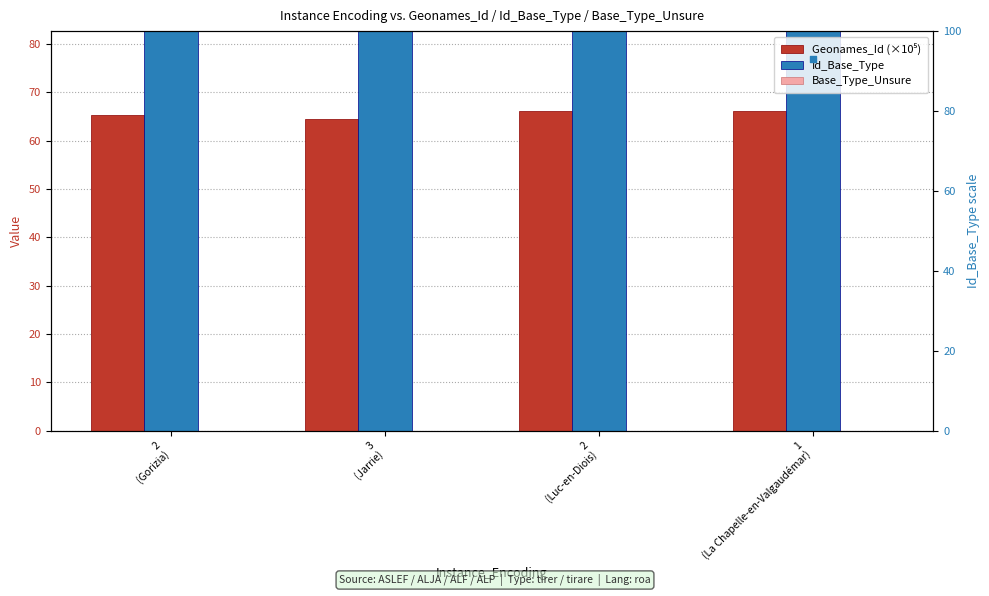

Which series has the largest total across all categories?

Id_Base_Type